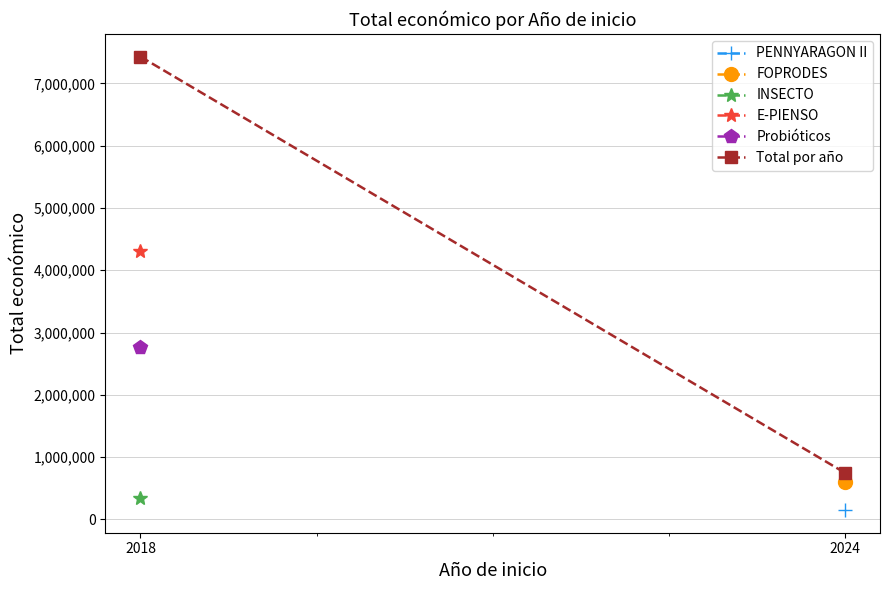

List the labels in order of value, smallest first.

2024, 2018